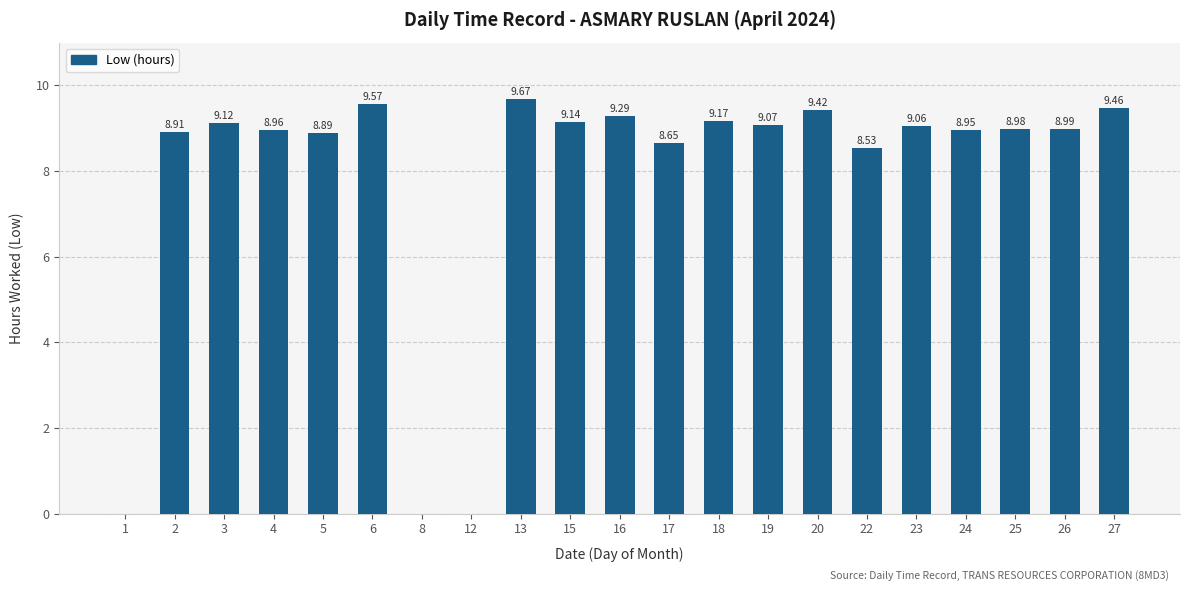

What is the sum of all values?

163.8